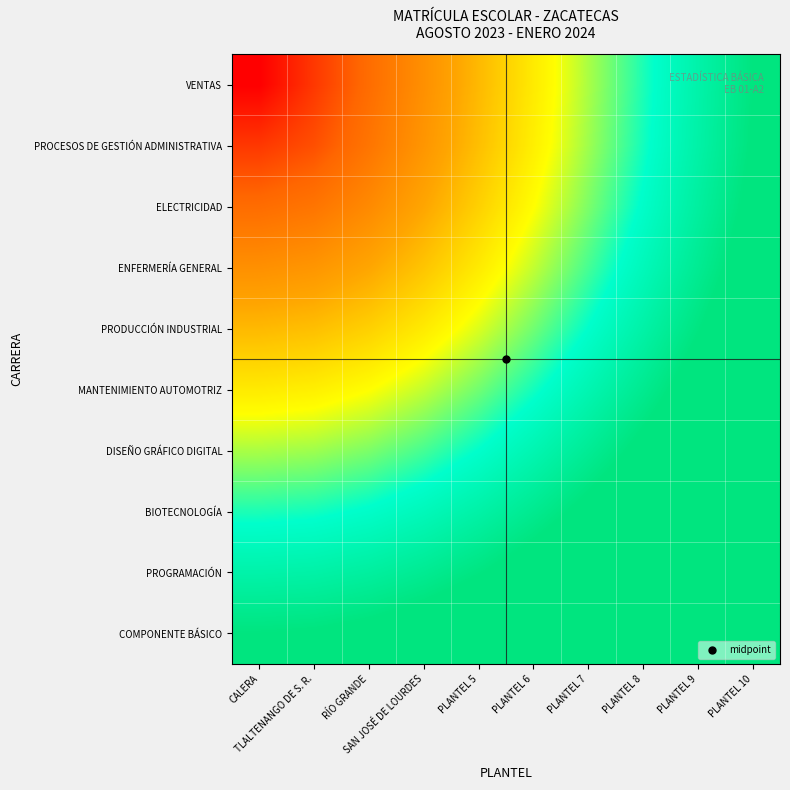

Reading left to right, extract all data points from this chart.

COMPONENTE BÁSICO: CALERA=1.0	TLALTENANGO DE S. R.=1.0	RÍO GRANDE=1.0	SAN JOSÉ DE LOURDES=1.1	PLANTEL 5=1.1	PLANTEL 6=1.1	PLANTEL 7=1.2	PLANTEL 8=1.3	PLANTEL 9=1.3	PLANTEL 10=1.4
PROGRAMACIÓN: CALERA=0.9	TLALTENANGO DE S. R.=0.9	RÍO GRANDE=0.9	SAN JOSÉ DE LOURDES=0.9	PLANTEL 5=1.0	PLANTEL 6=1.0	PLANTEL 7=1.1	PLANTEL 8=1.2	PLANTEL 9=1.3	PLANTEL 10=1.3
BIOTECNOLOGÍA: CALERA=0.8	TLALTENANGO DE S. R.=0.8	RÍO GRANDE=0.8	SAN JOSÉ DE LOURDES=0.8	PLANTEL 5=0.9	PLANTEL 6=1.0	PLANTEL 7=1.0	PLANTEL 8=1.1	PLANTEL 9=1.2	PLANTEL 10=1.3
DISEÑO GRÁFICO DIGITAL: CALERA=0.7	TLALTENANGO DE S. R.=0.7	RÍO GRANDE=0.7	SAN JOSÉ DE LOURDES=0.7	PLANTEL 5=0.8	PLANTEL 6=0.9	PLANTEL 7=0.9	PLANTEL 8=1.0	PLANTEL 9=1.1	PLANTEL 10=1.2
MANTENIMIENTO AUTOMOTRIZ: CALERA=0.6	TLALTENANGO DE S. R.=0.6	RÍO GRANDE=0.6	SAN JOSÉ DE LOURDES=0.6	PLANTEL 5=0.7	PLANTEL 6=0.8	PLANTEL 7=0.9	PLANTEL 8=1.0	PLANTEL 9=1.0	PLANTEL 10=1.1
PRODUCCIÓN INDUSTRIAL: CALERA=0.4	TLALTENANGO DE S. R.=0.5	RÍO GRANDE=0.5	SAN JOSÉ DE LOURDES=0.6	PLANTEL 5=0.6	PLANTEL 6=0.7	PLANTEL 7=0.8	PLANTEL 8=0.9	PLANTEL 9=1.0	PLANTEL 10=1.1
ENFERMERÍA GENERAL: CALERA=0.3	TLALTENANGO DE S. R.=0.4	RÍO GRANDE=0.4	SAN JOSÉ DE LOURDES=0.5	PLANTEL 5=0.6	PLANTEL 6=0.6	PLANTEL 7=0.7	PLANTEL 8=0.8	PLANTEL 9=0.9	PLANTEL 10=1.1
ELECTRICIDAD: CALERA=0.2	TLALTENANGO DE S. R.=0.2	RÍO GRANDE=0.3	SAN JOSÉ DE LOURDES=0.4	PLANTEL 5=0.5	PLANTEL 6=0.6	PLANTEL 7=0.7	PLANTEL 8=0.8	PLANTEL 9=0.9	PLANTEL 10=1.0
PROCESOS DE GESTIÓN ADMINISTRATIVA: CALERA=0.1	TLALTENANGO DE S. R.=0.2	RÍO GRANDE=0.2	SAN JOSÉ DE LOURDES=0.4	PLANTEL 5=0.5	PLANTEL 6=0.6	PLANTEL 7=0.7	PLANTEL 8=0.8	PLANTEL 9=0.9	PLANTEL 10=1.0
VENTAS: CALERA=0.0	TLALTENANGO DE S. R.=0.1	RÍO GRANDE=0.2	SAN JOSÉ DE LOURDES=0.3	PLANTEL 5=0.4	PLANTEL 6=0.6	PLANTEL 7=0.7	PLANTEL 8=0.8	PLANTEL 9=0.9	PLANTEL 10=1.0